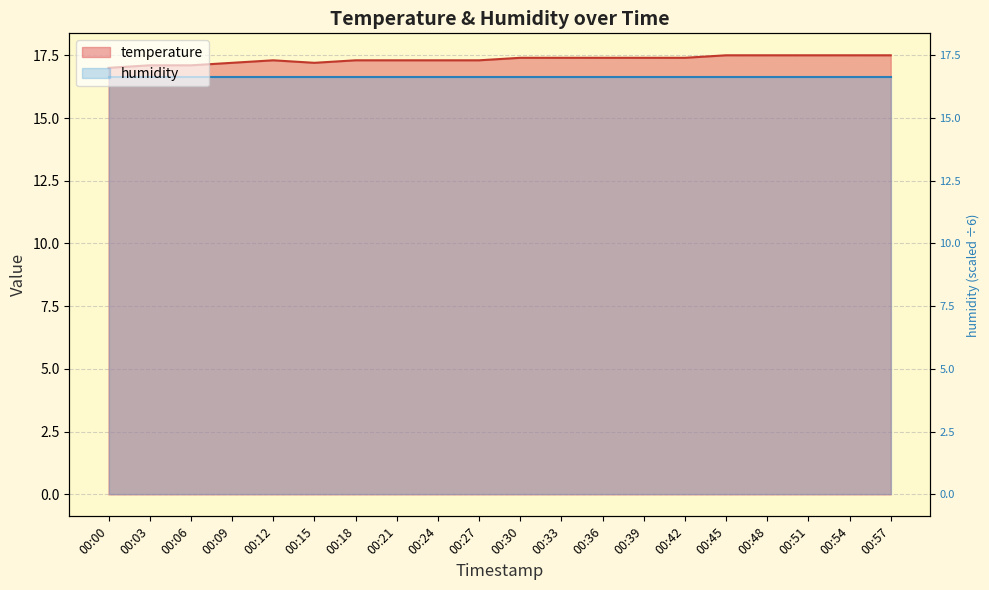

Does the chart have visible grid lines?

Yes